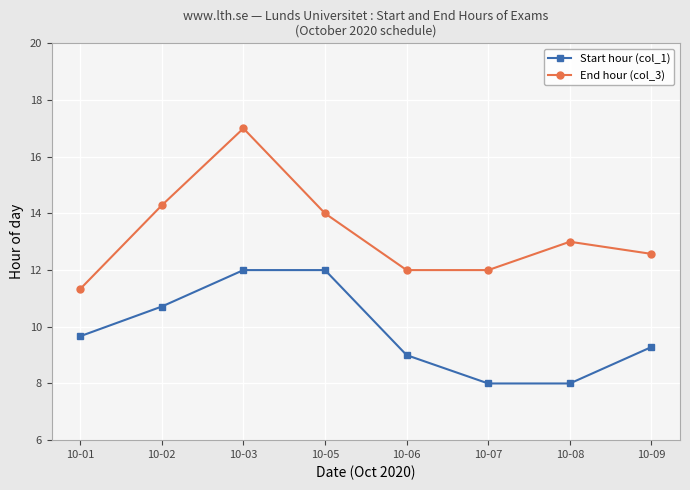

What is the smallest value displayed?

8.0